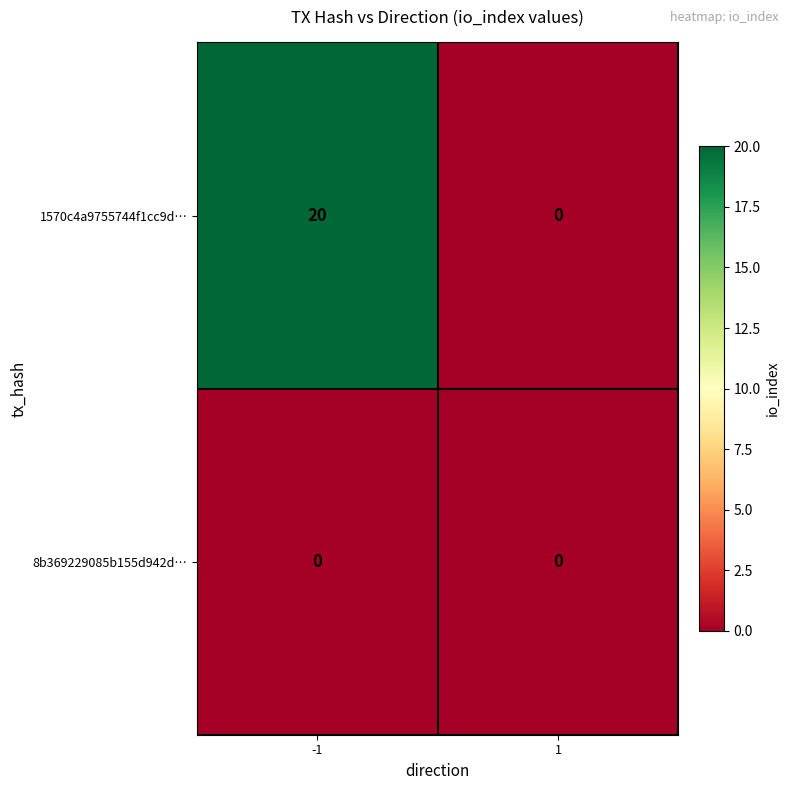

What is the greatest value displayed?

20